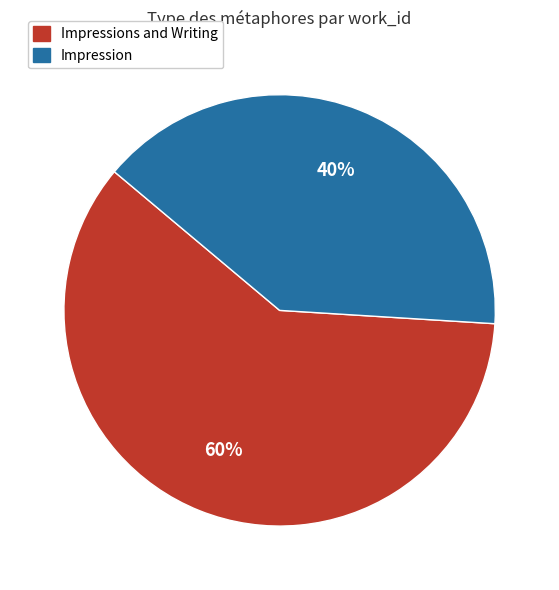

Is there any slice that represents more than half of the pie?

Yes